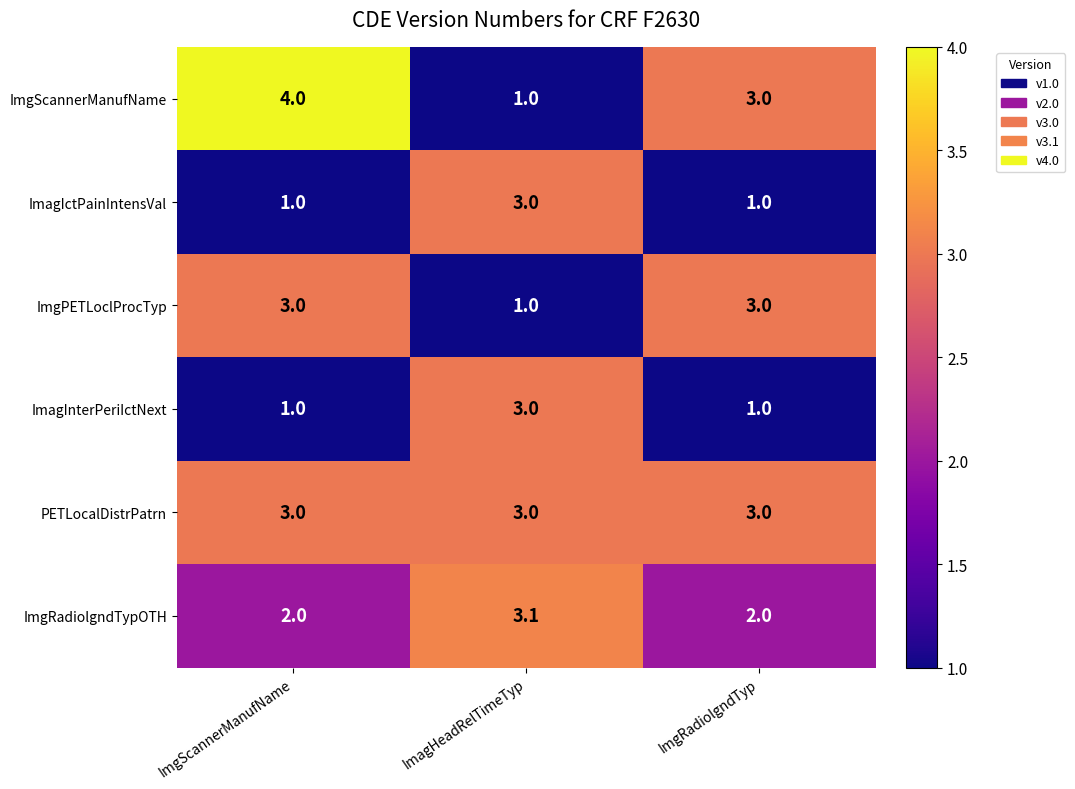

What is the difference between the maximum and minimum values in the ImagIctPainIntensVal series?

2.0